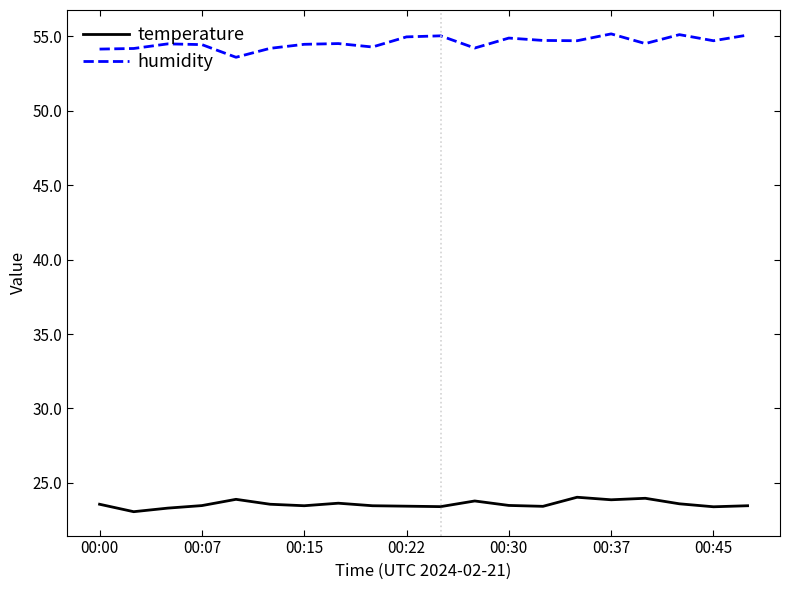

In temperature, how many points are higher than both neighbors (excluding endpoints)?

5